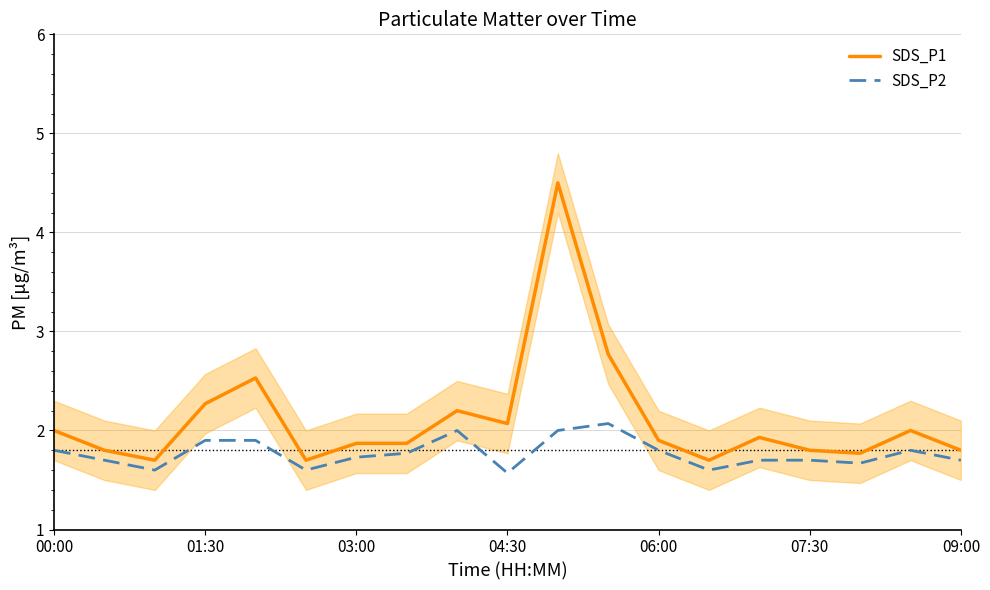

What is the greatest value displayed?

4.5